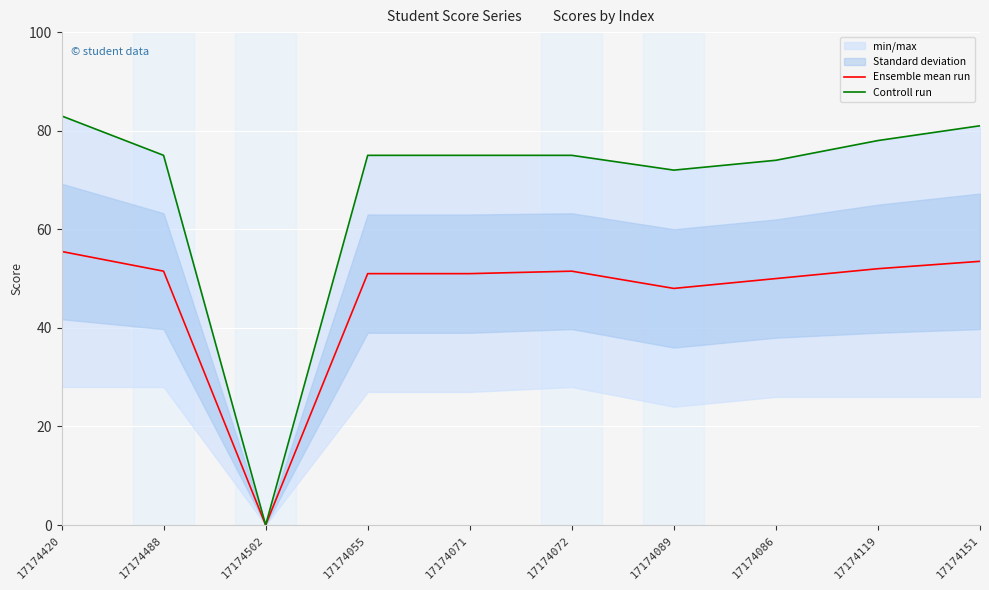

True or false: Ensemble mean run and Controll run cross at least once.

False